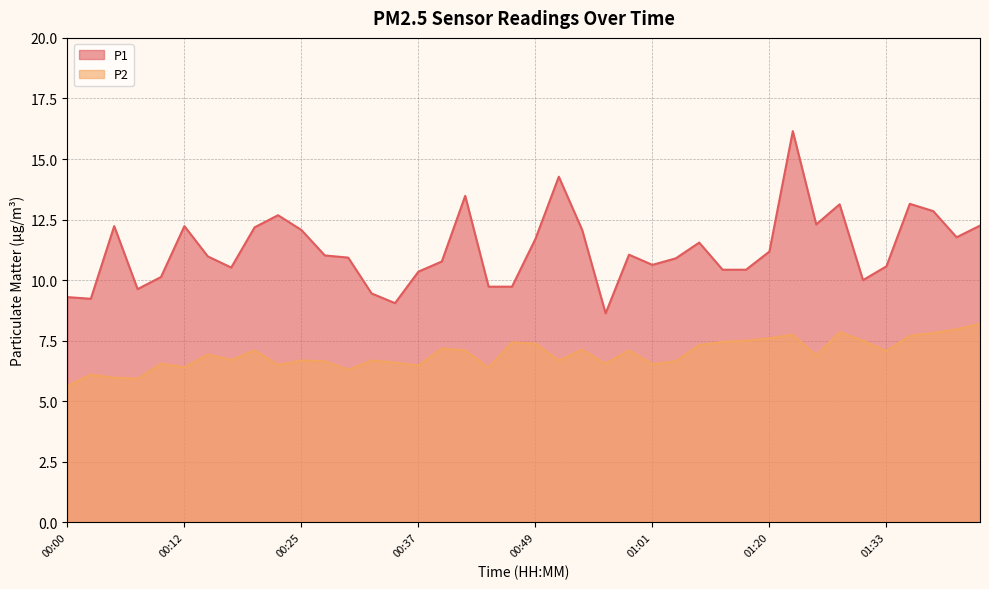

Which series has the largest total across all categories?

P1